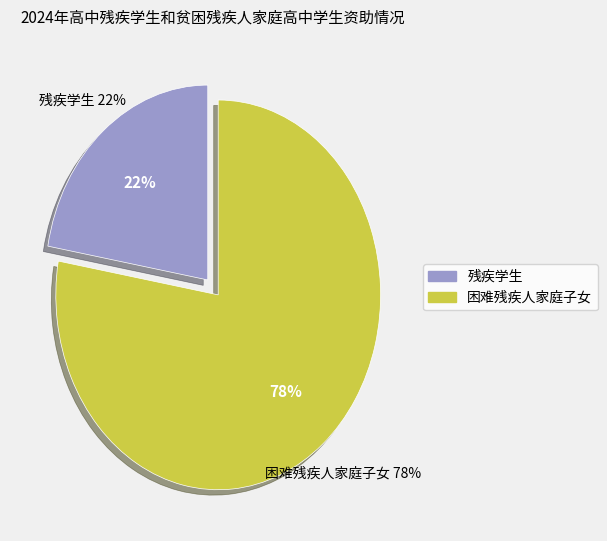

How many segments does this pie chart have?

2